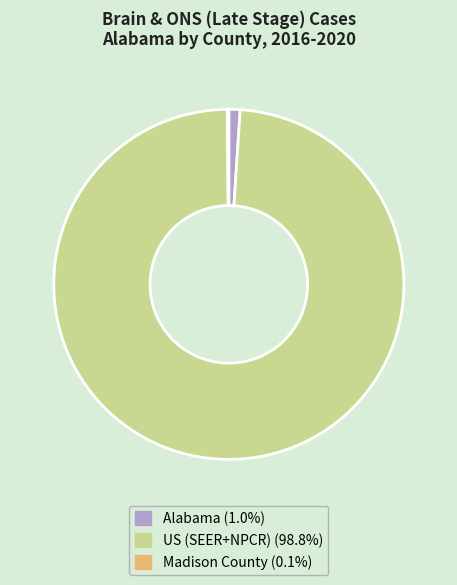

Does any single category account for the majority?

Yes